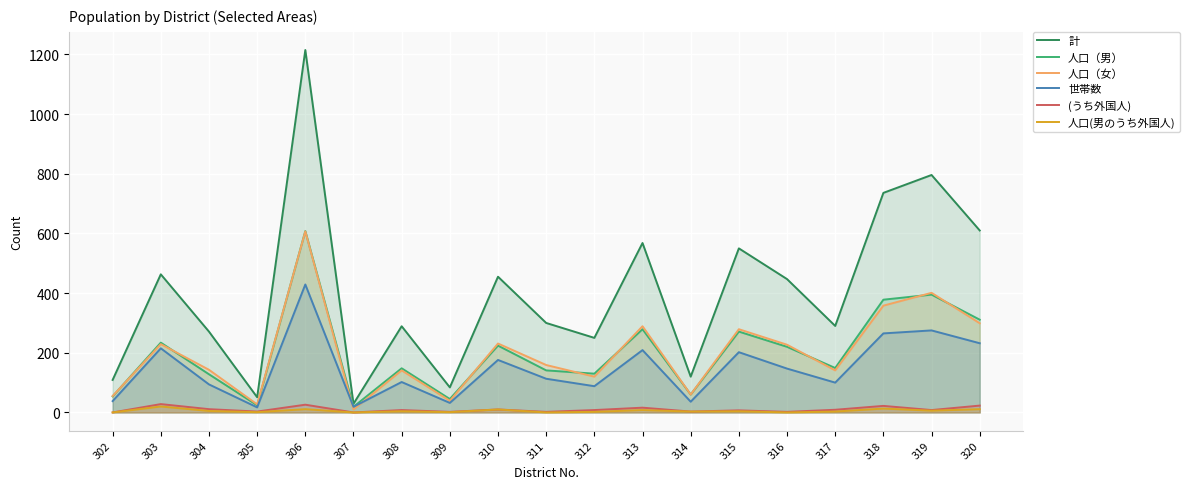

True or false: 世帯数 has a value of 140 at 313.

False